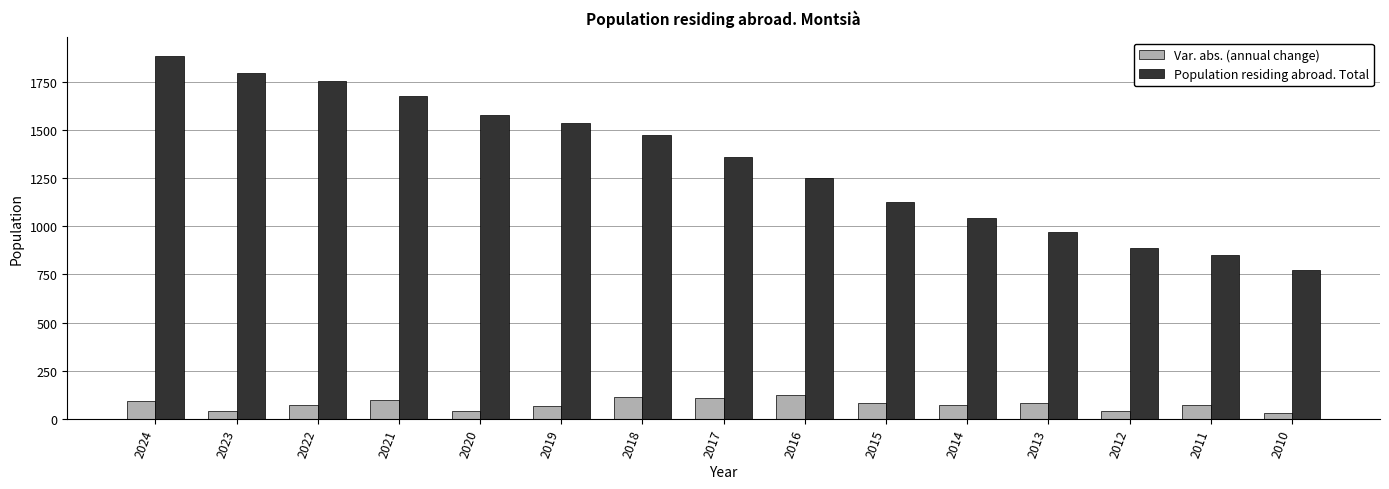

At which label does Population residing abroad. Total reach its minimum?

2010